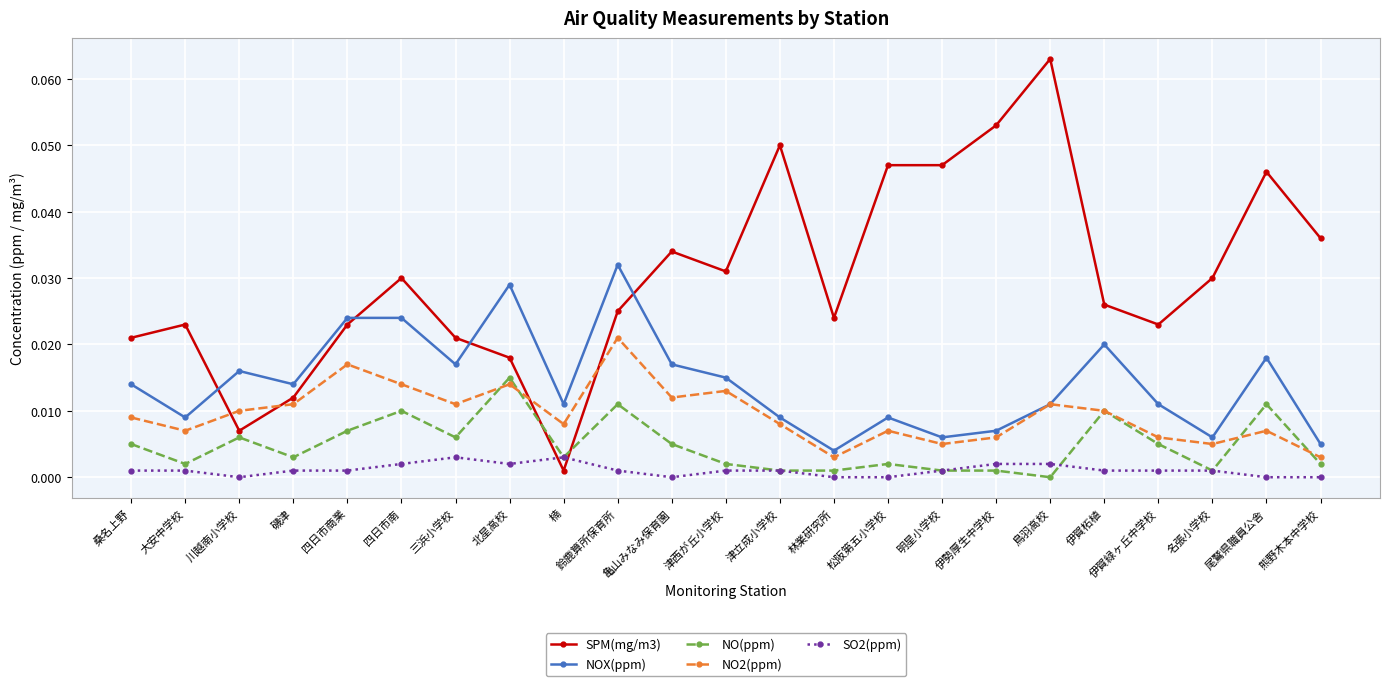

How many SO2(ppm) values are between 0 and 1?

23